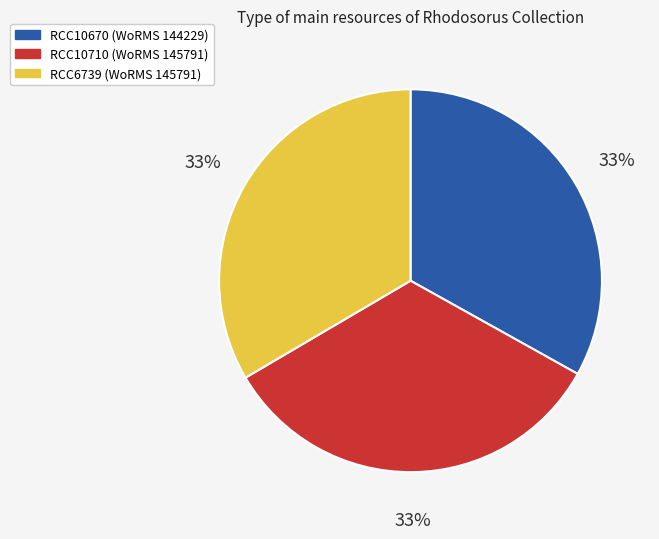

The RCC6739 slice represents 44% of the pie. True or false?

False